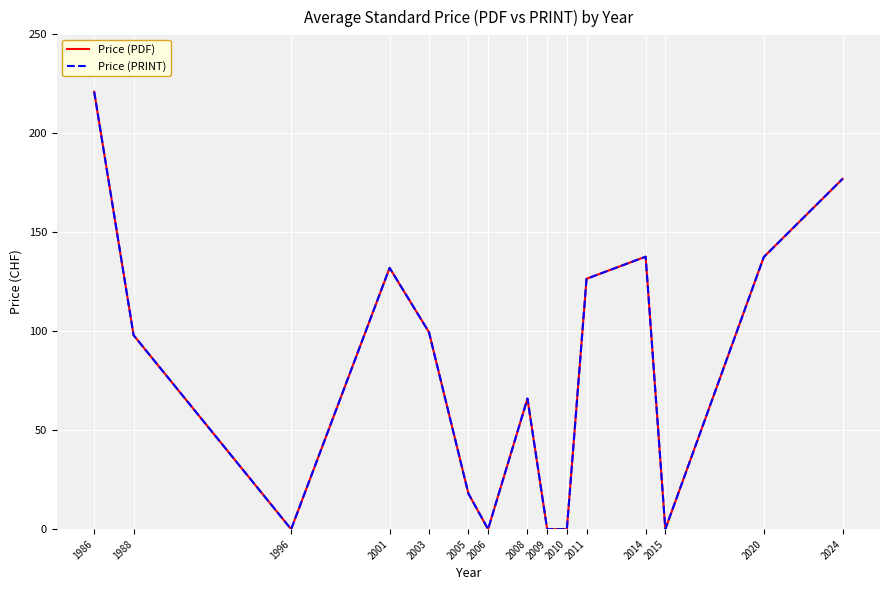

Does the chart display data point markers on the line(s)?

No